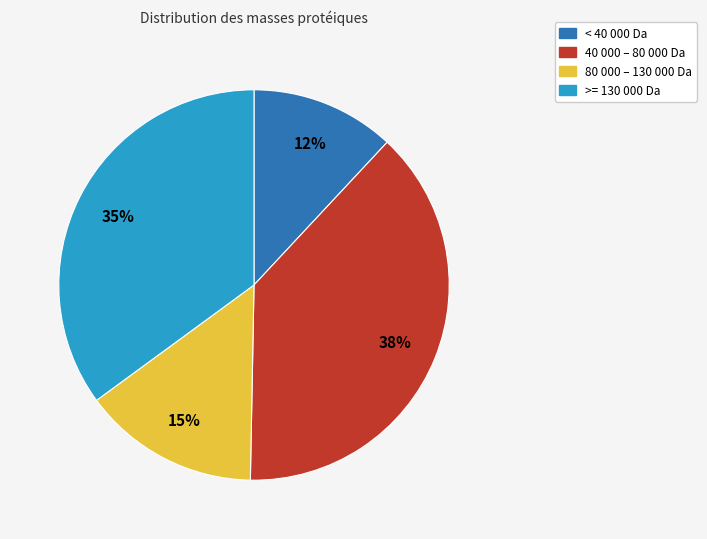

How many slices are in this pie chart?

4